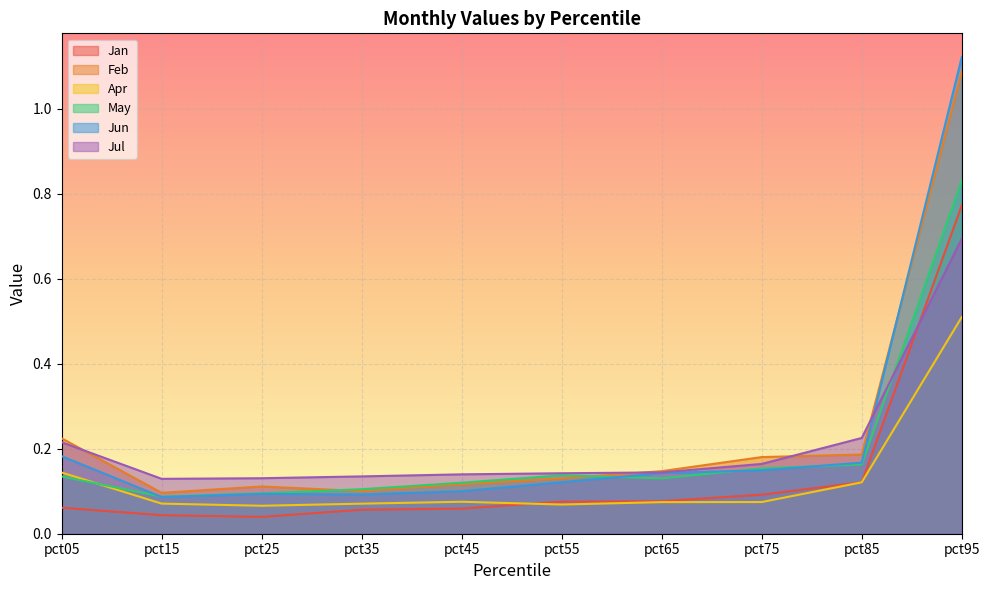

The value of Jan at pct45 is 0.1. True or false?

True